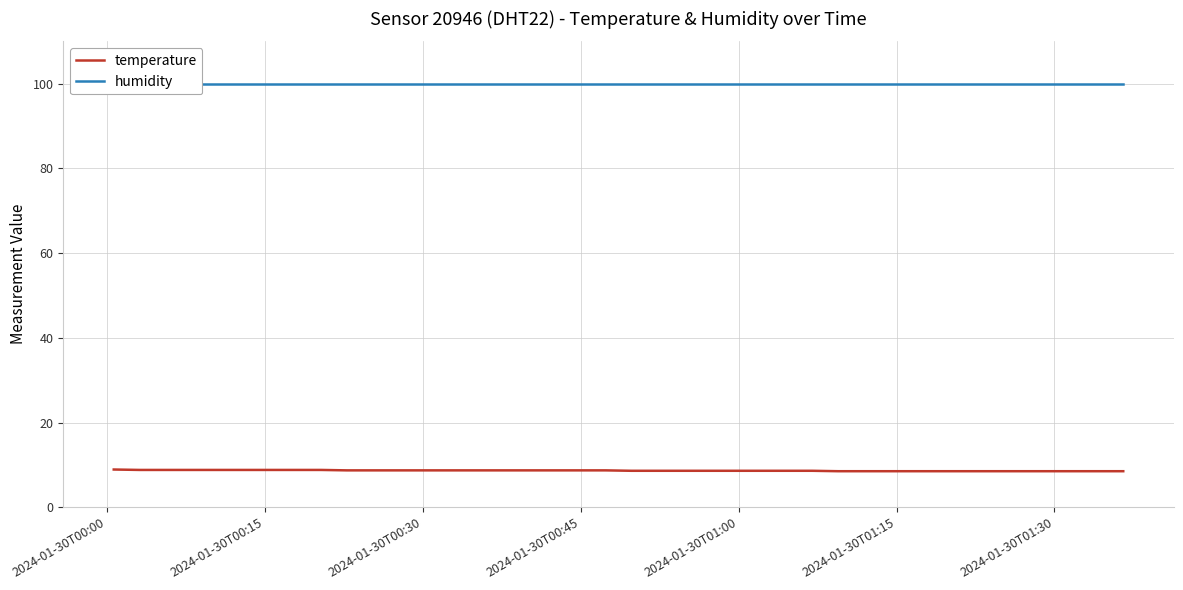

True or false: humidity and temperature intersect in this chart.

False